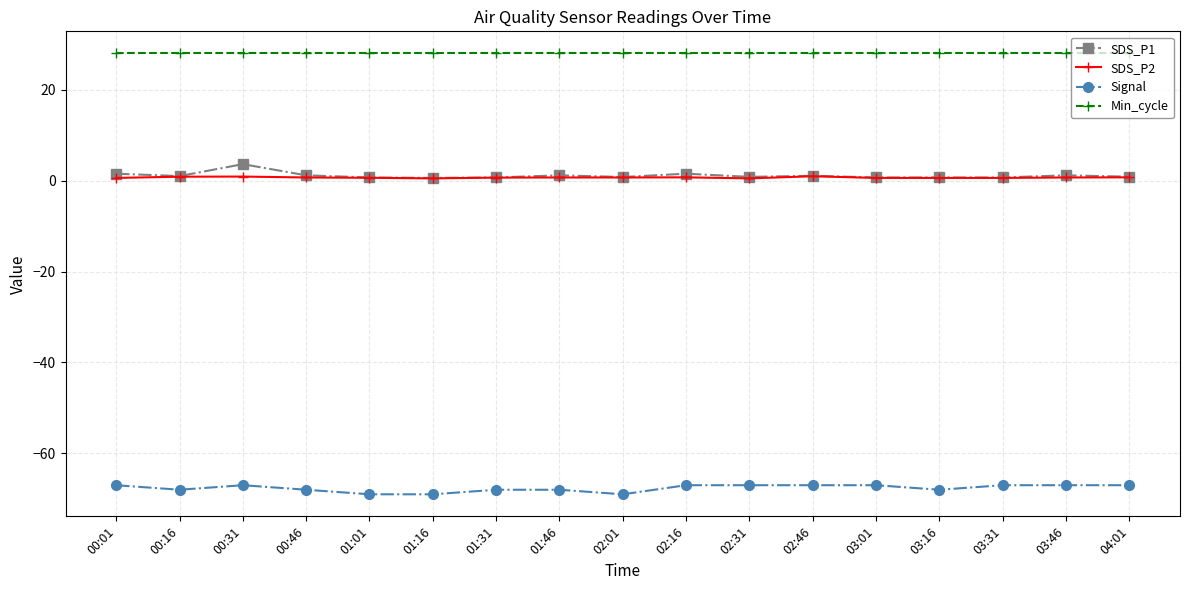

The Signal series shows -69.0 at 02:01. True or false?

True